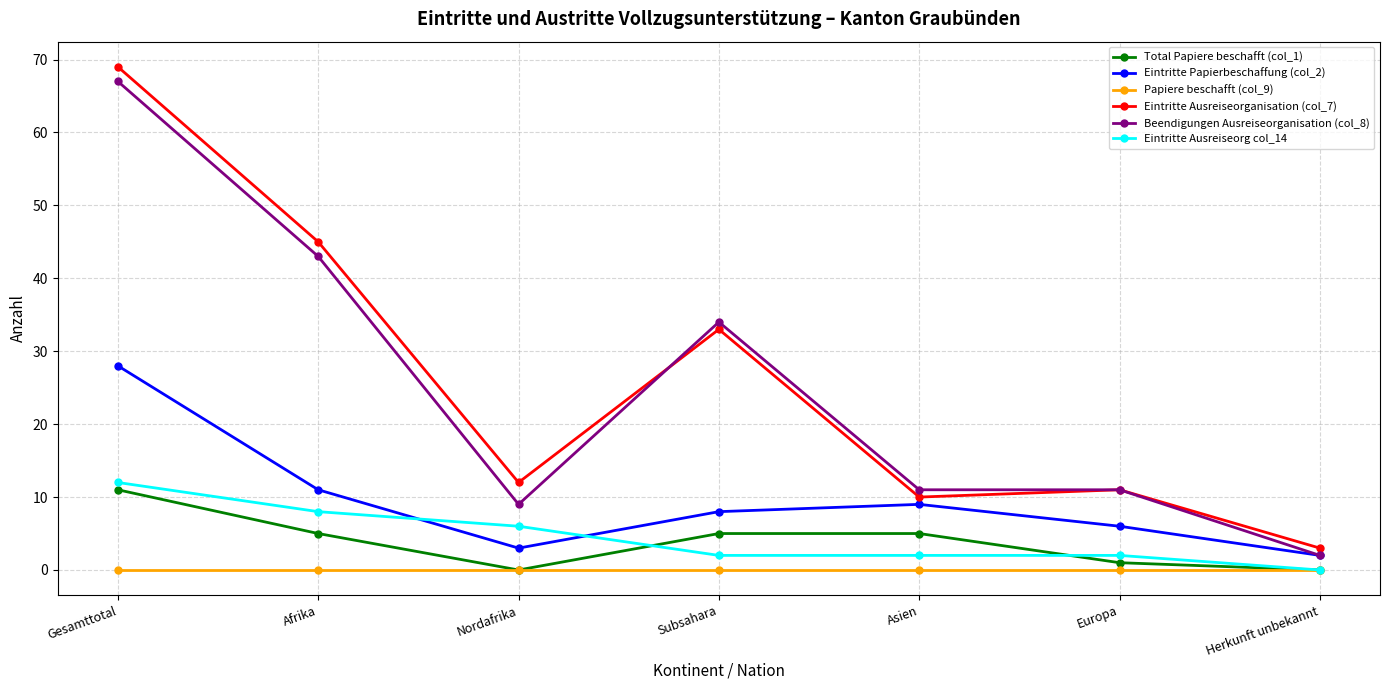

Is the value of Eintritte Papierbeschaffung (col_2) at Gesamttotal greater than the value of Eintritte Ausreiseorg col_14 at Nordafrika?

Yes